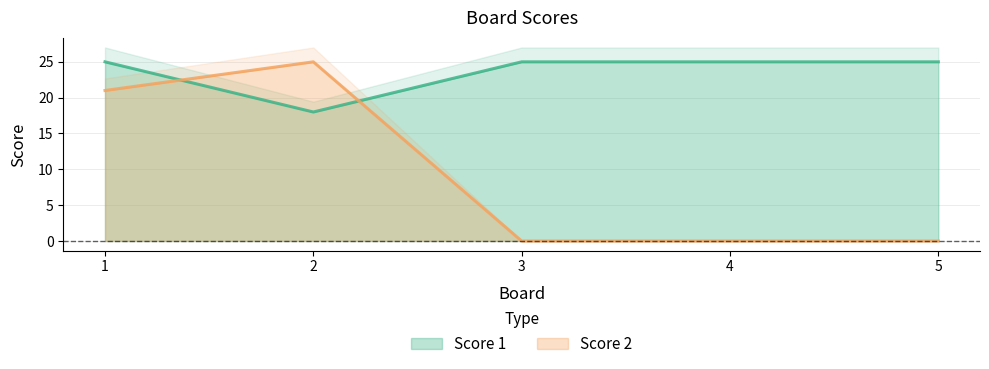

How many values in the Score 1 series are below 25?

1